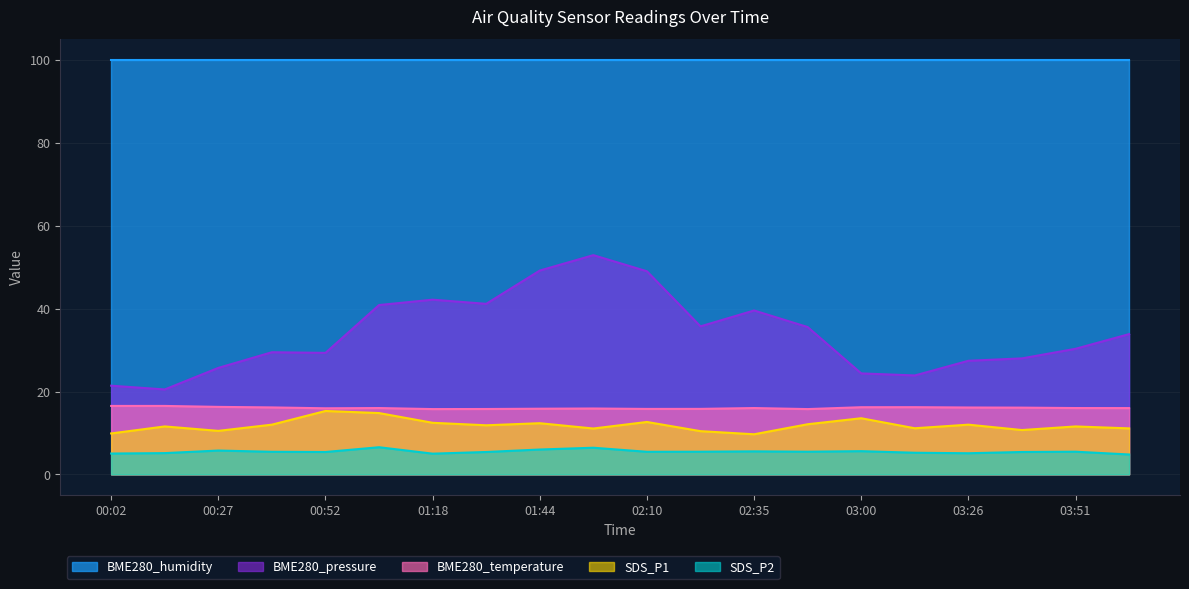

What is the label of the 5th point from the left?

00:52